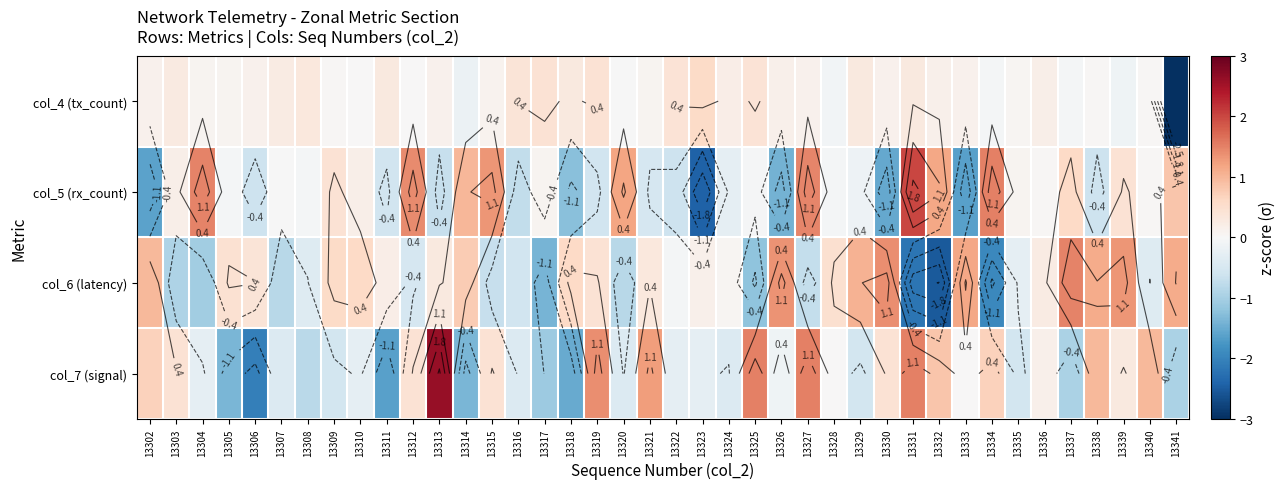

Rank the series by their maximum value, from highest to lowest.

col_7 (signal), col_5 (rx_count), col_6 (latency), col_4 (tx_count)